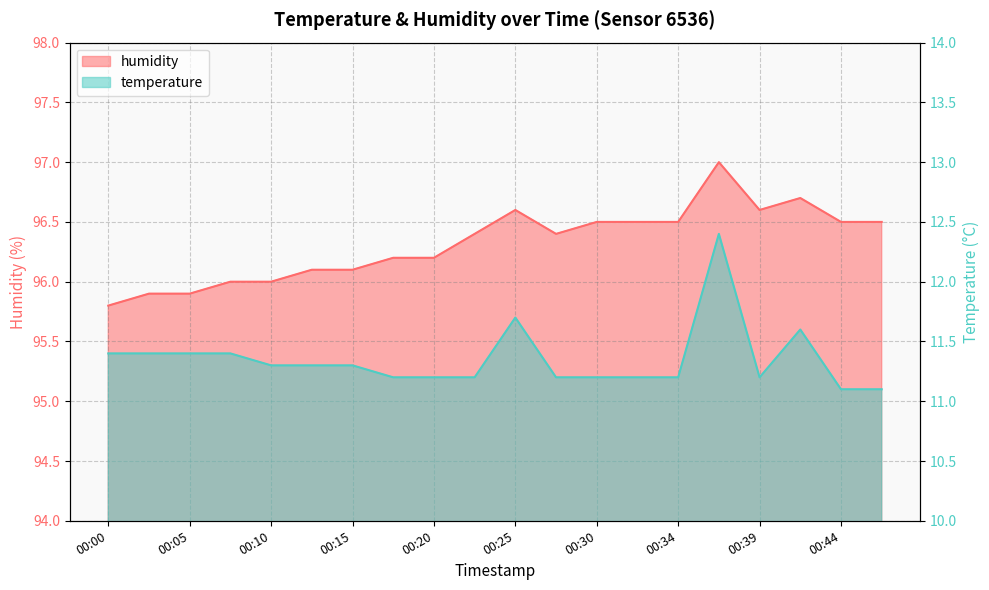

At which category does temperature reach its first local valley?

00:39